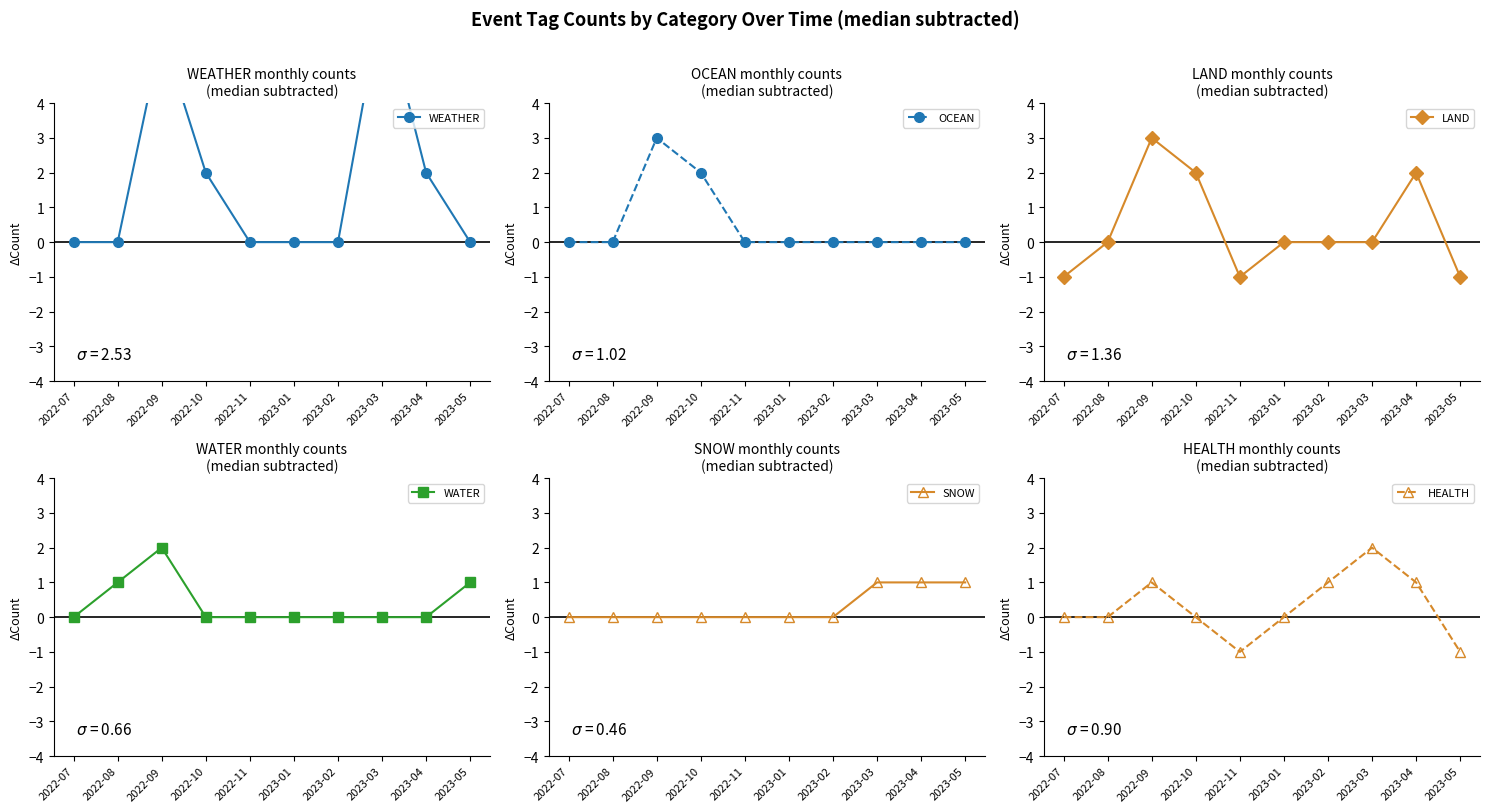

How many data points in LAND are above 0?

3